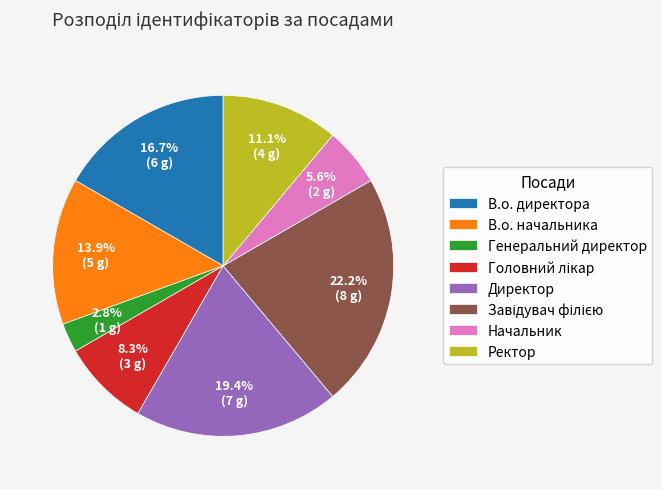

To the nearest percent, what is the average slice percentage?

12%